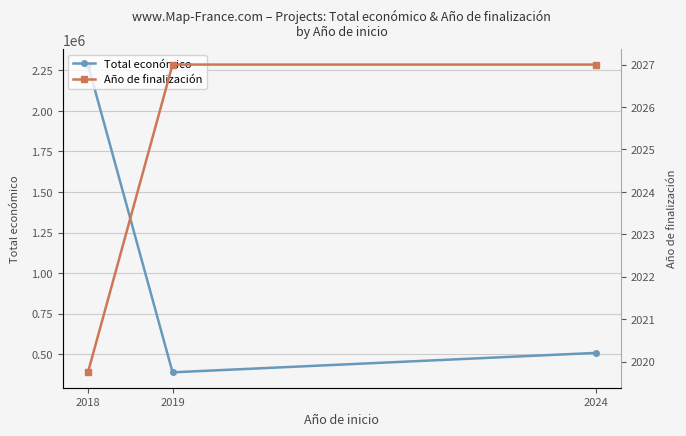

Reading left to right, what are all the values shown in this chart?

Total económico: 2018=2286141.2	2019=387426.0	2024=507255.0
Año de finalización: 2018=2019.8	2019=2027.0	2024=2027.0